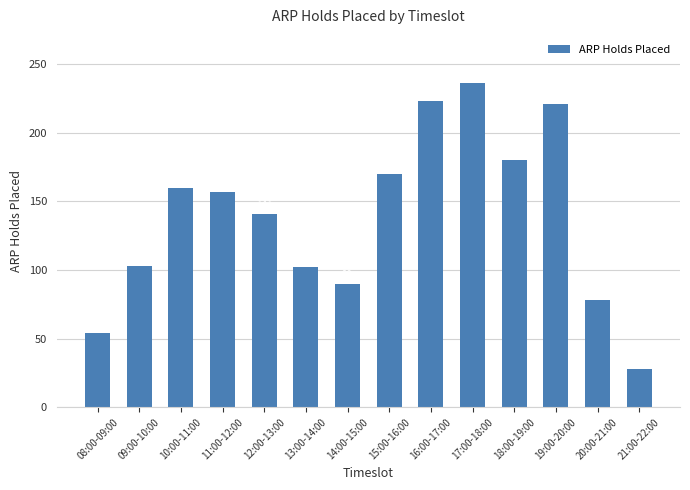

True or false: the data shows 221 at 19:00-20:00.

True